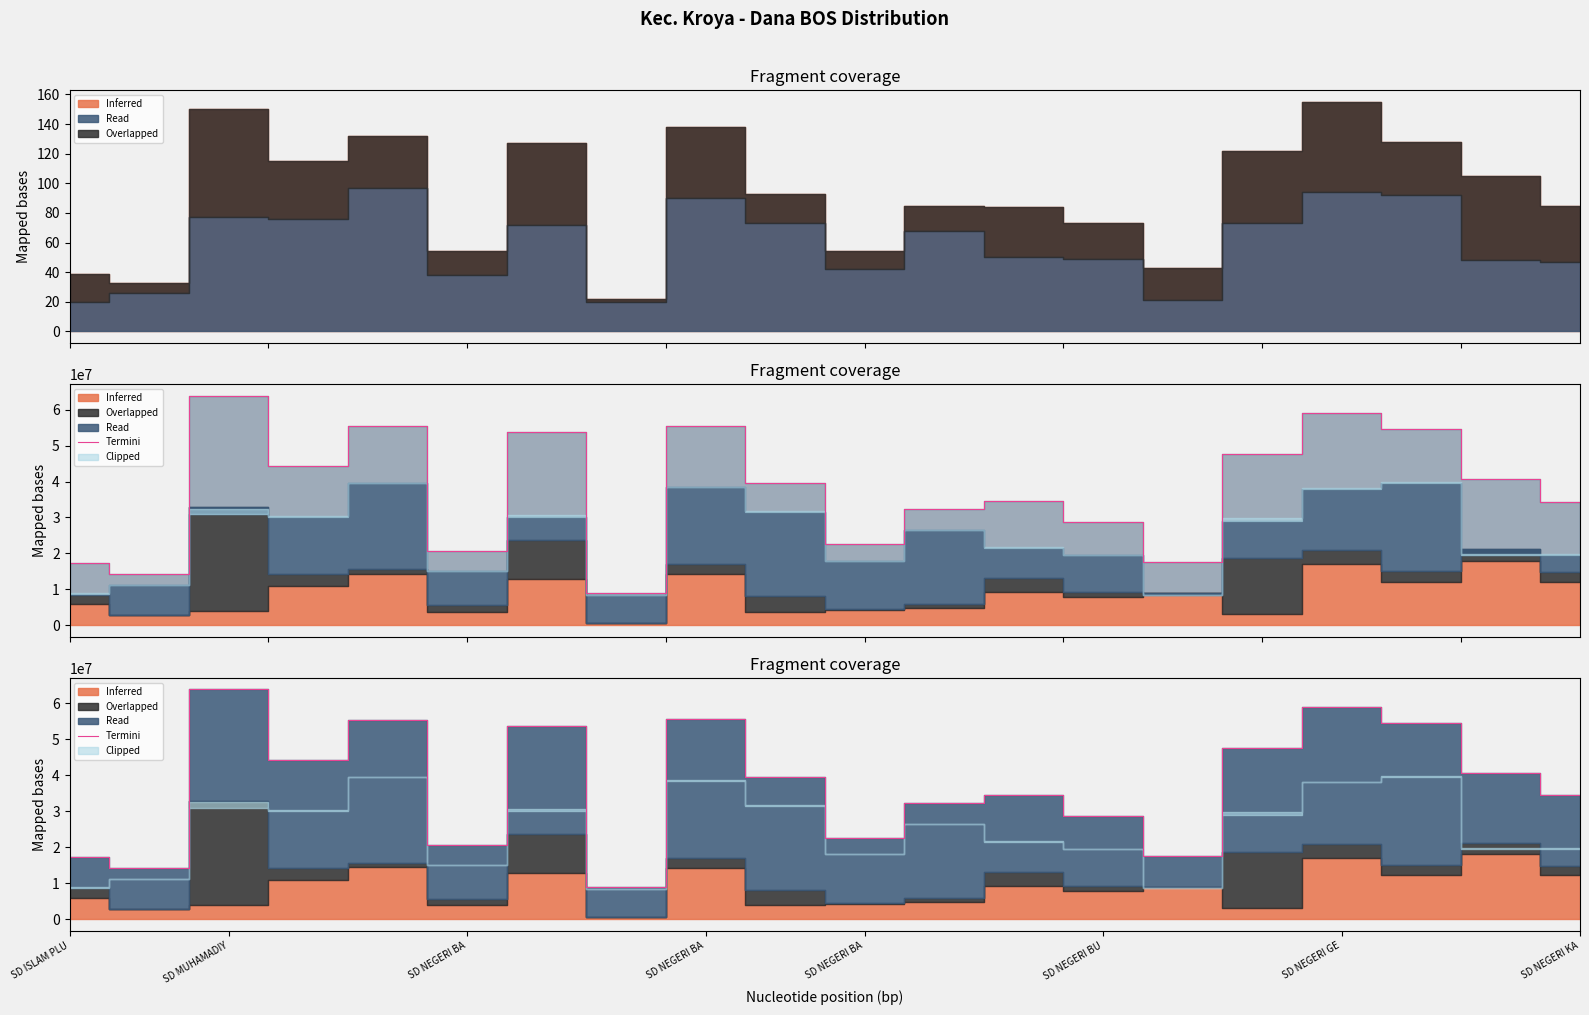

Where is the first local minimum?

SD MUHAMADIY